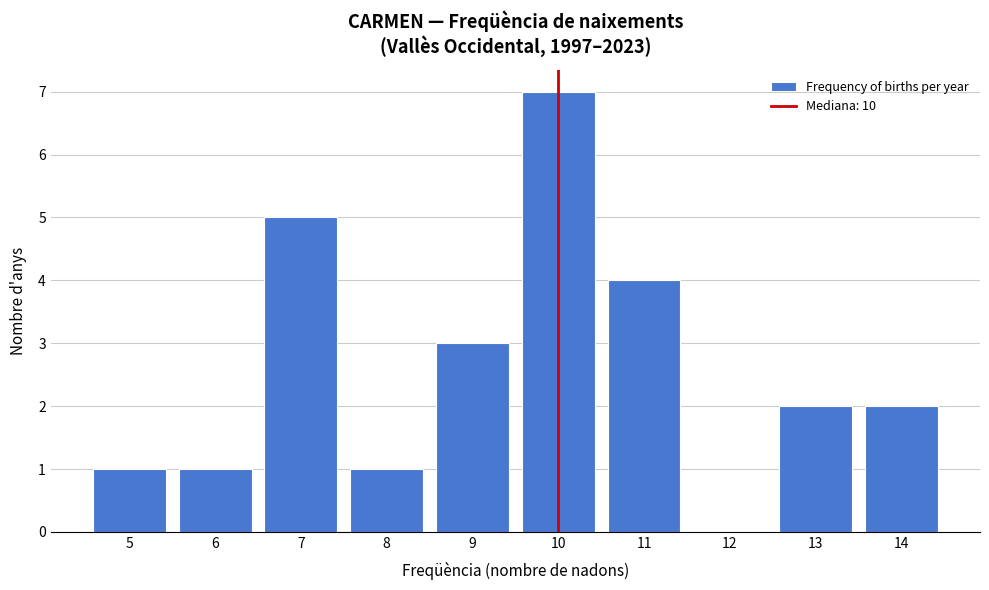

Reading left to right, extract all data points from this chart.

5=1	6=1	7=5	8=1	9=3	10=7	11=4	12=0	13=2	14=2